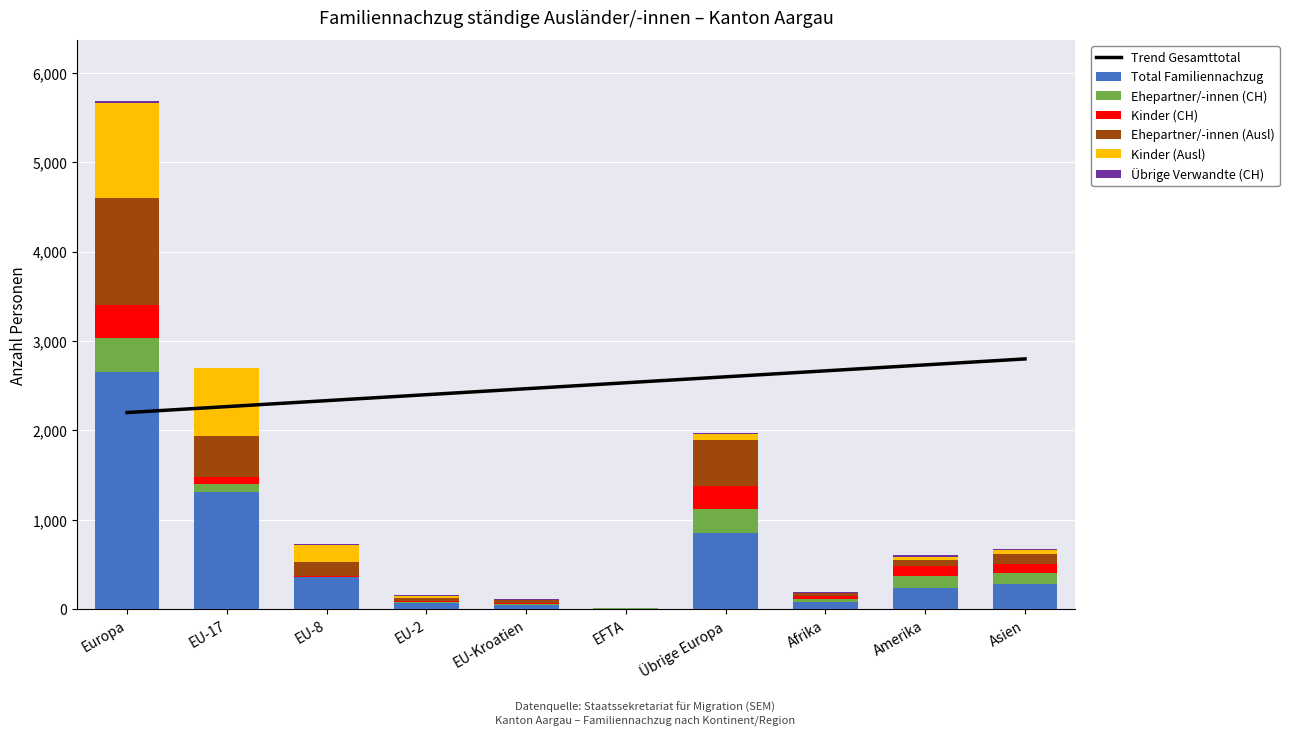

Which series changed the most between EU-17 and EU-Kroatien?

Total Familiennachzug